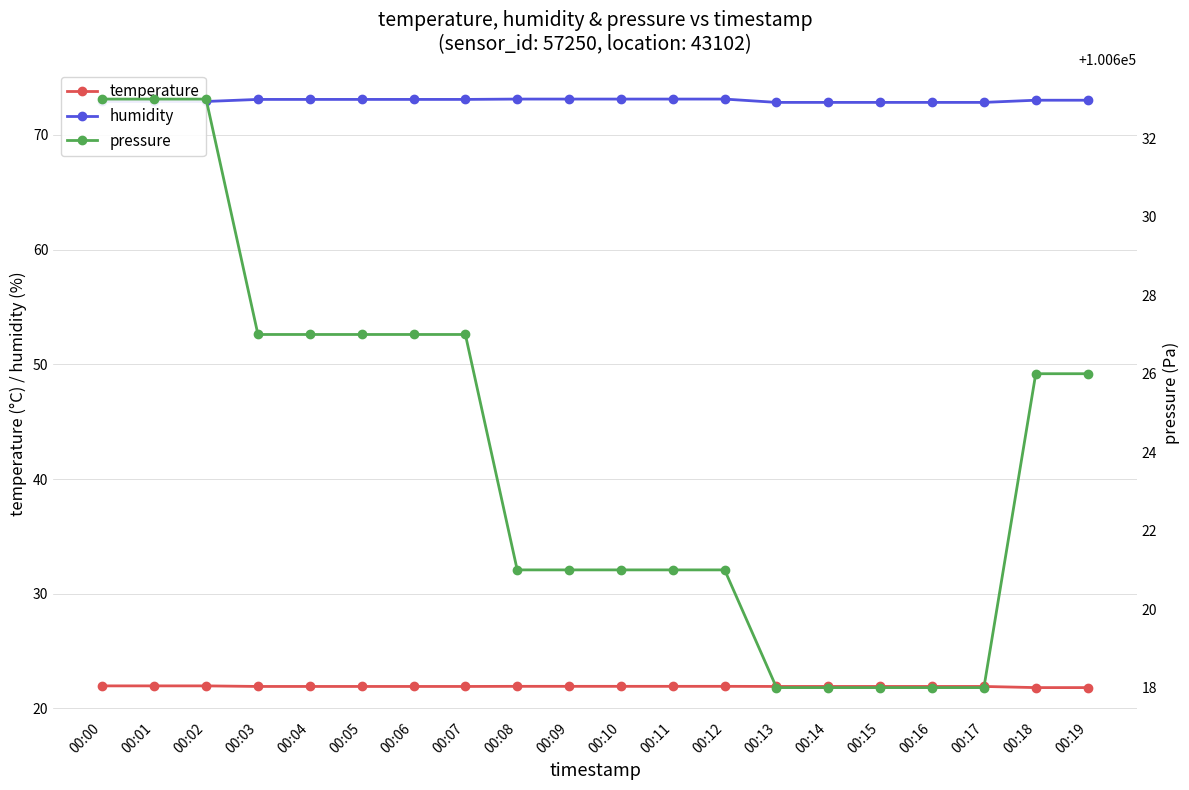

At 00:19, list the series in order from smallest to largest.

temperature, humidity, pressure